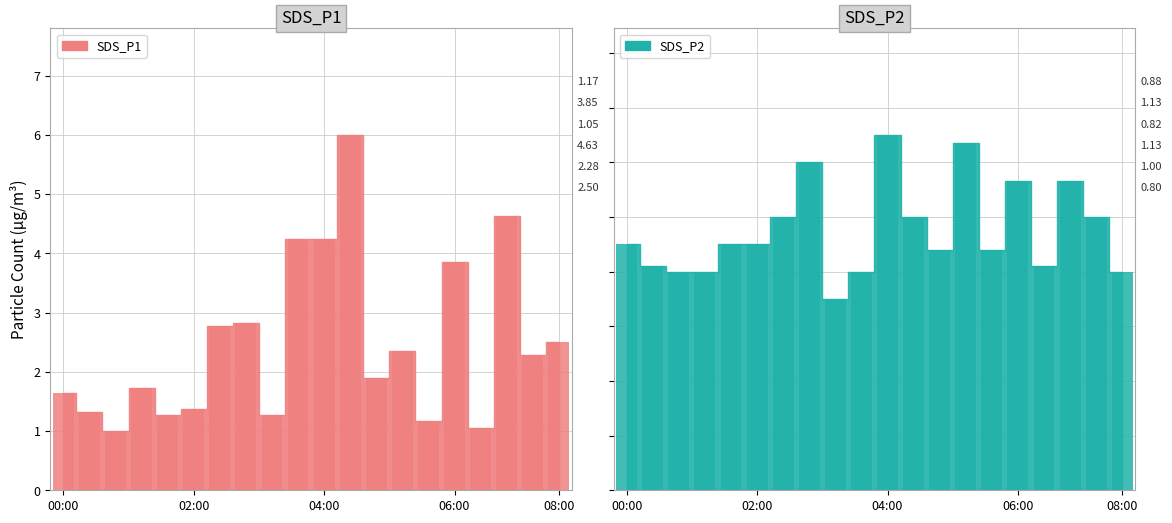

What is the sum of all SDS_P1 values?

49.5